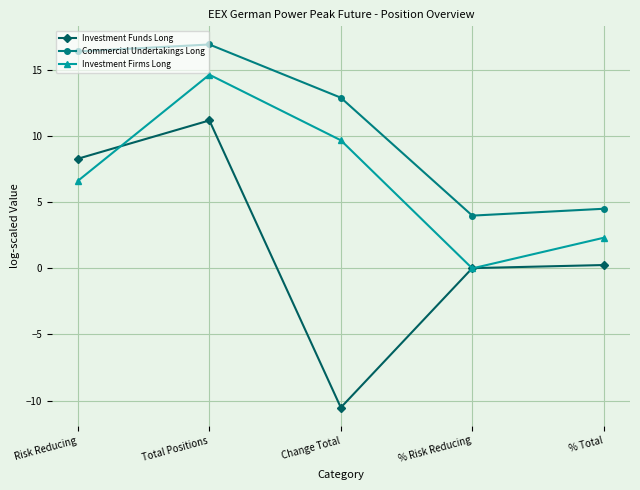

Read the Investment Firms Long value at Total Positions.

14.7